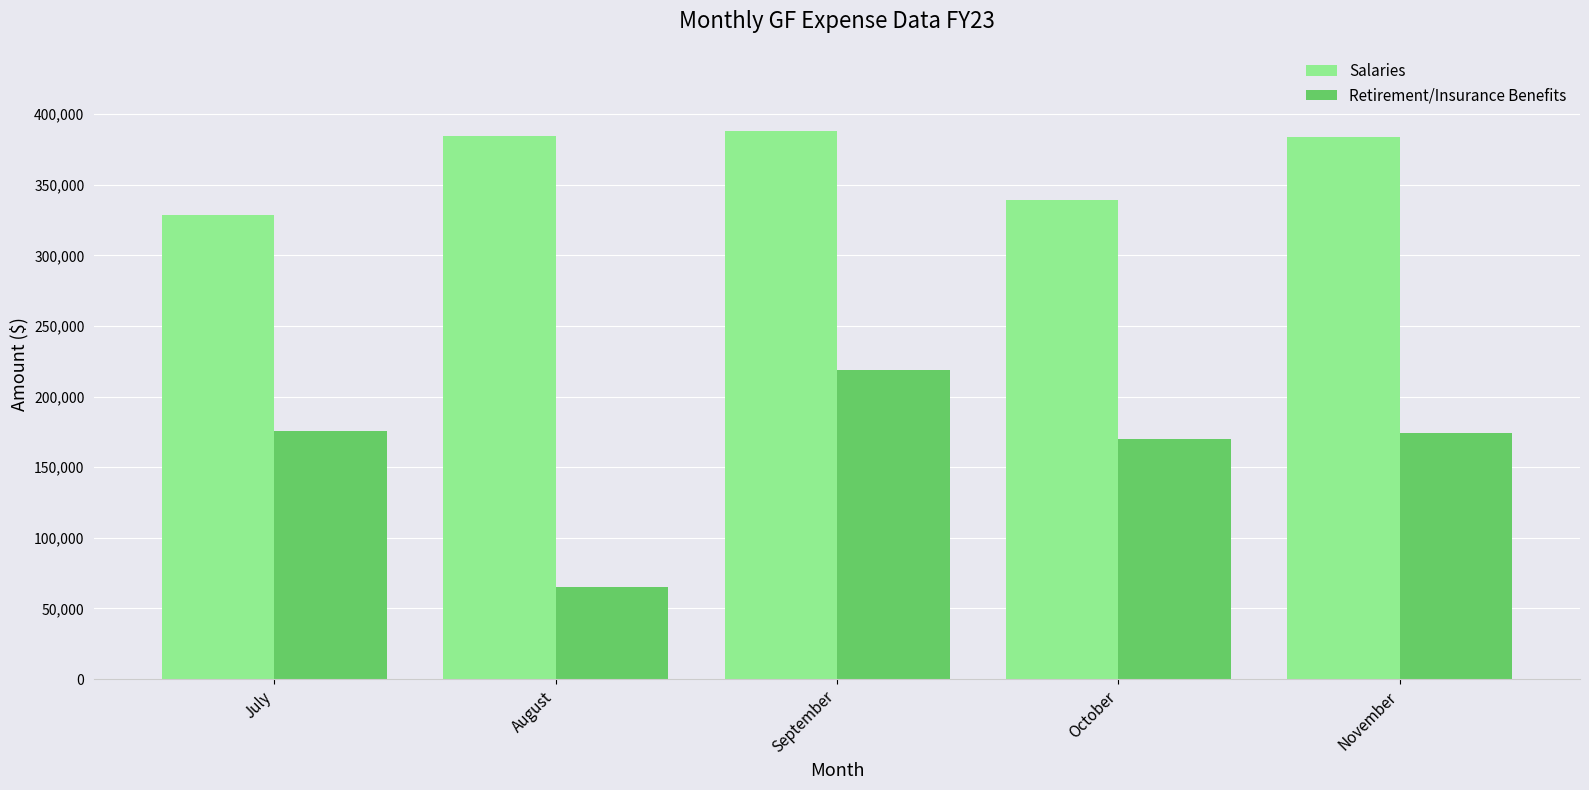

The Retirement/Insurance Benefits series shows 316456.9 at September. True or false?

False